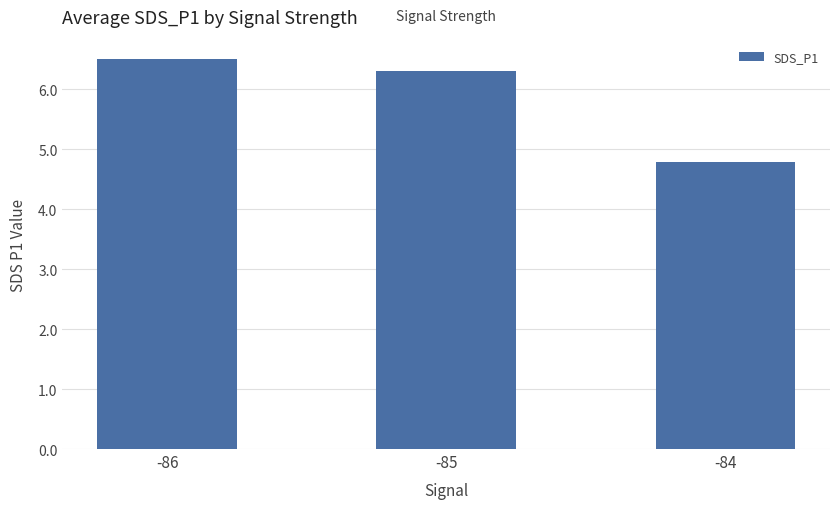

Reading left to right, list all the values displayed in this chart.

6.5	6.3	4.8